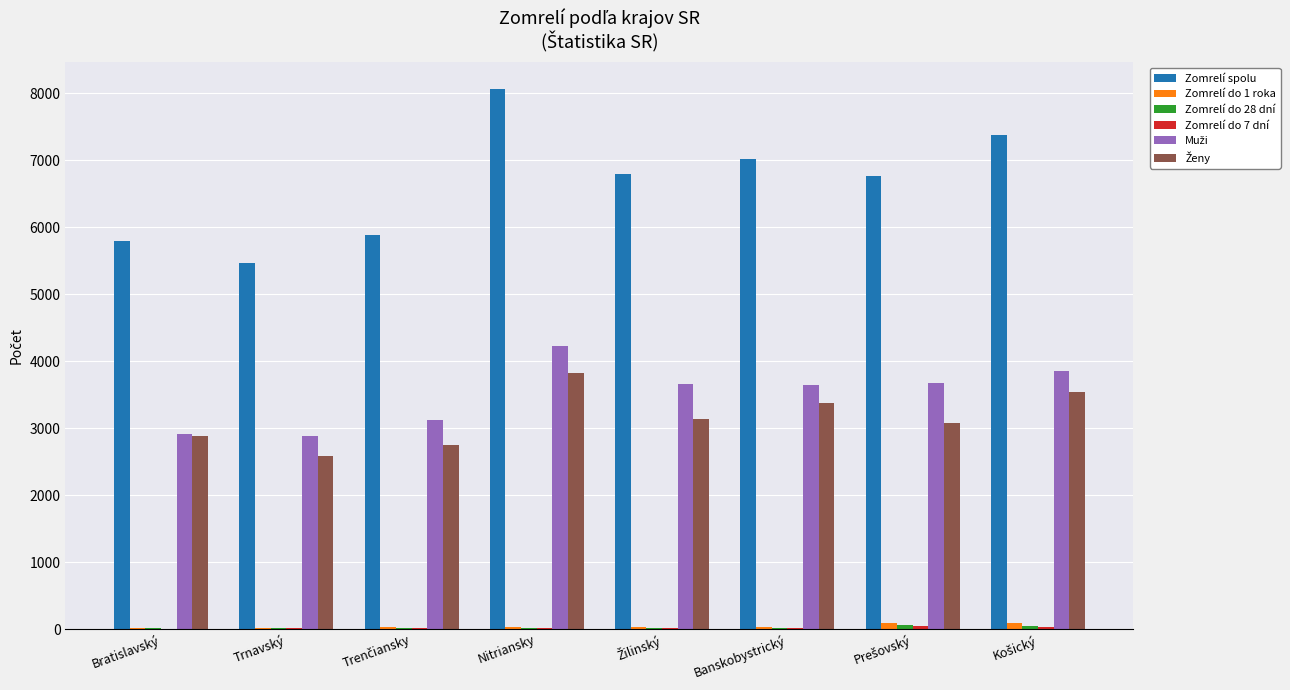

What is the sum of all Zomrelí spolu values?

53164